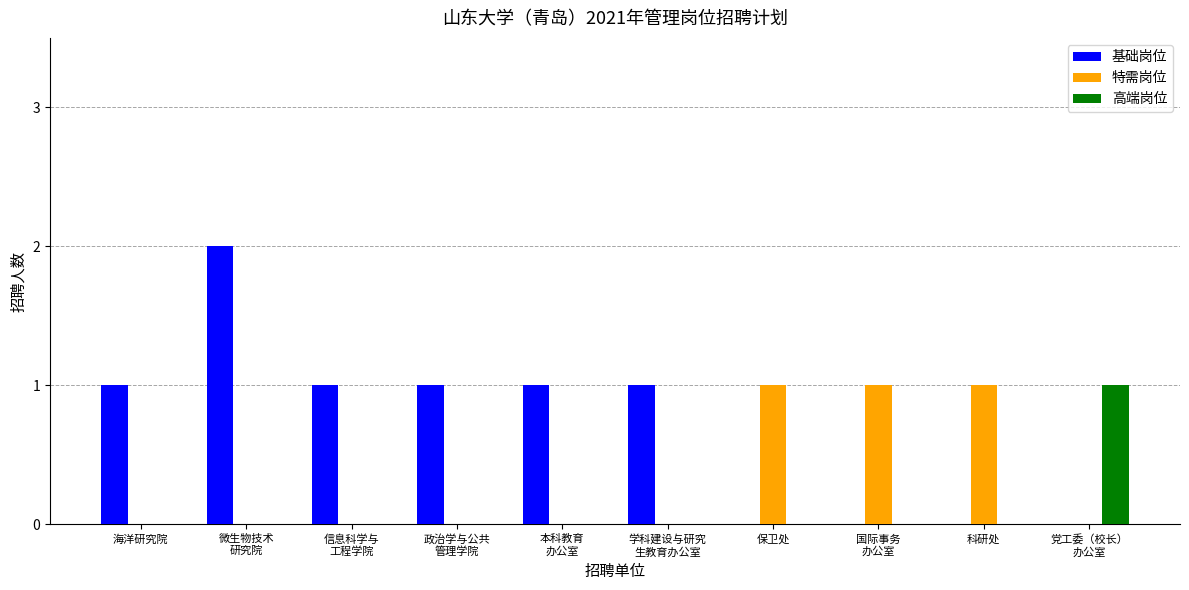

Is the value of 高端岗位 at 保卫处 greater than the value of 特需岗位 at 科研处?

No